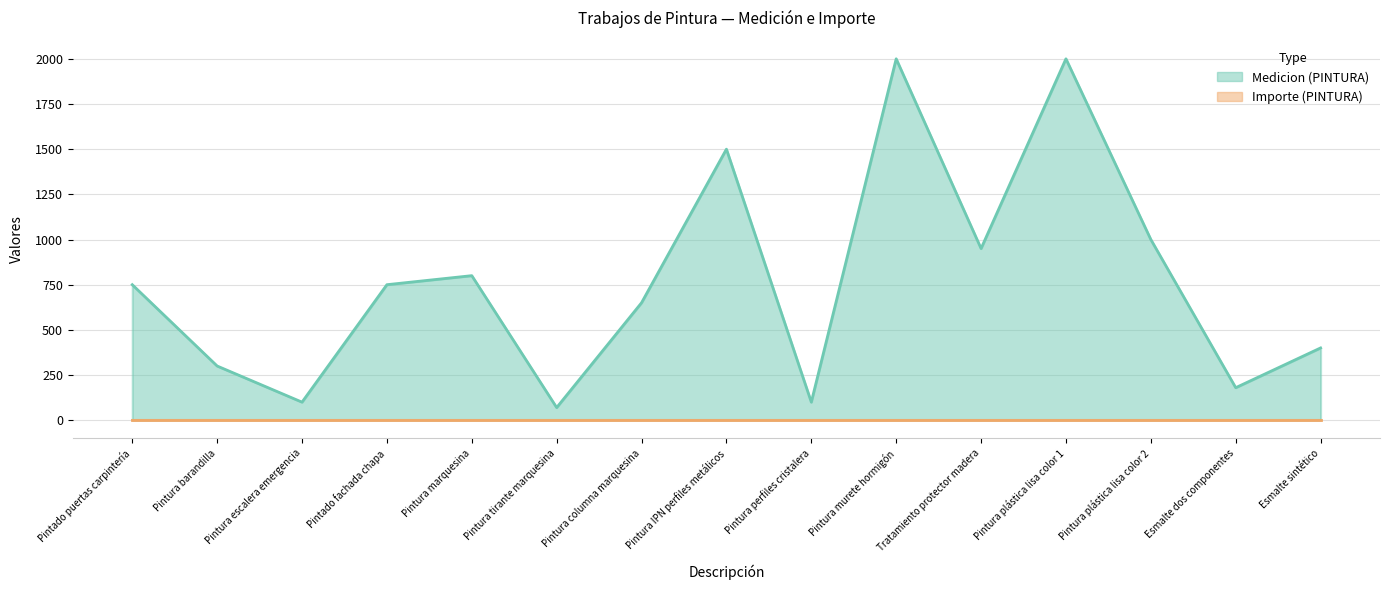

At which category is the sum across all series the highest?

Pintura murete hormigón